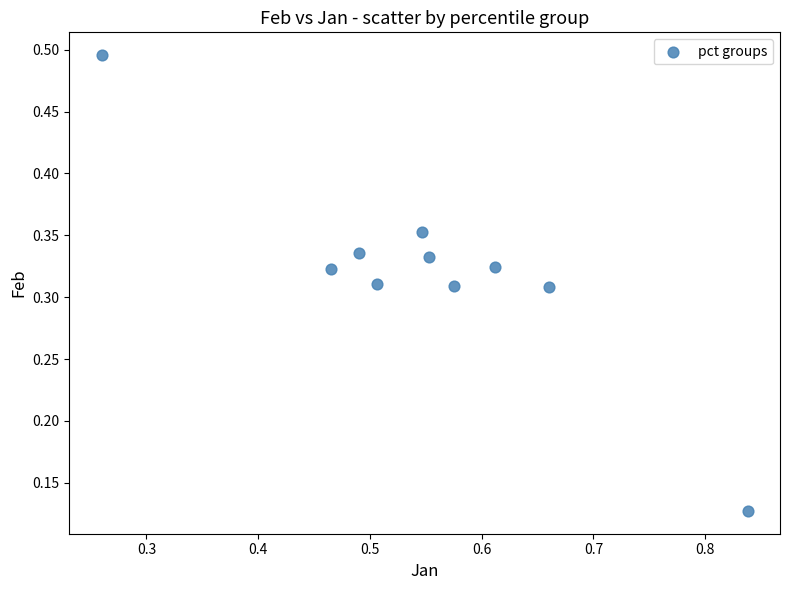

What is the average X value?

0.6